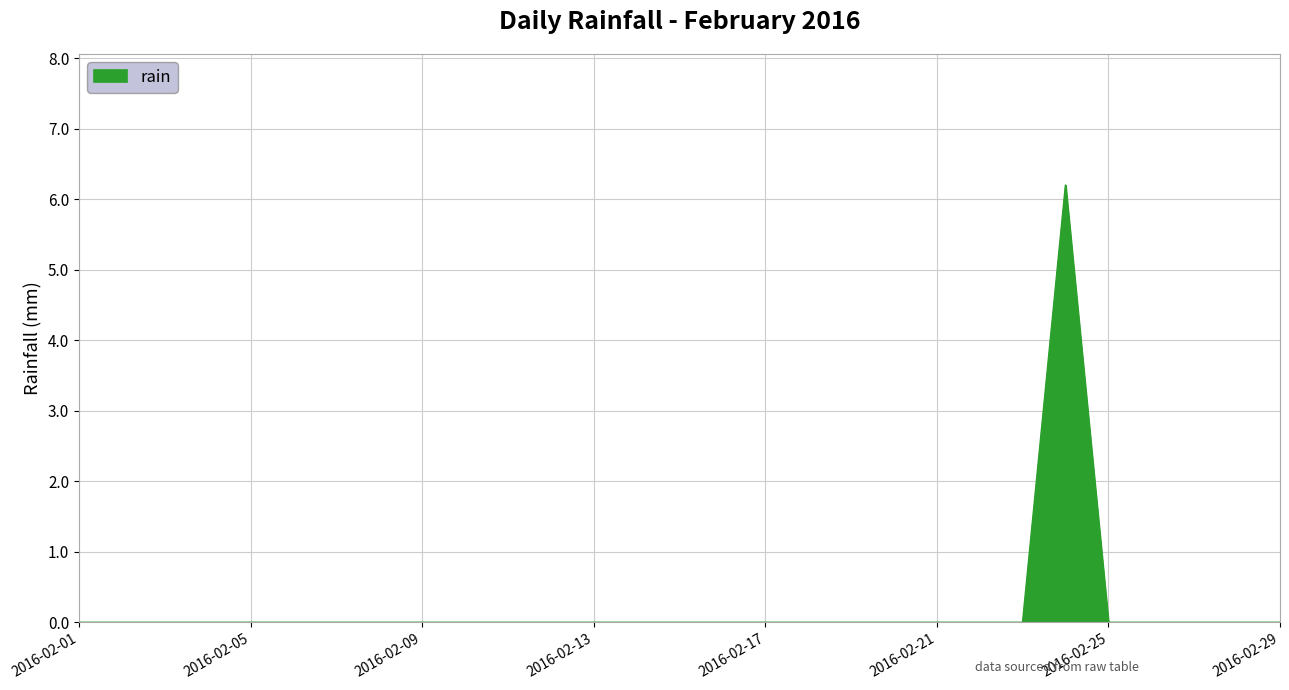

What is the difference between the maximum and minimum values?

6.2